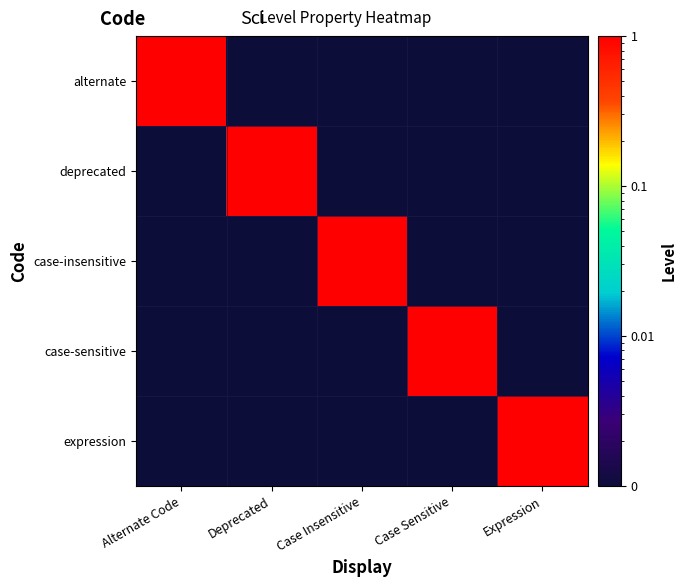

At which category does the chart reach its minimum across all series?

Deprecated